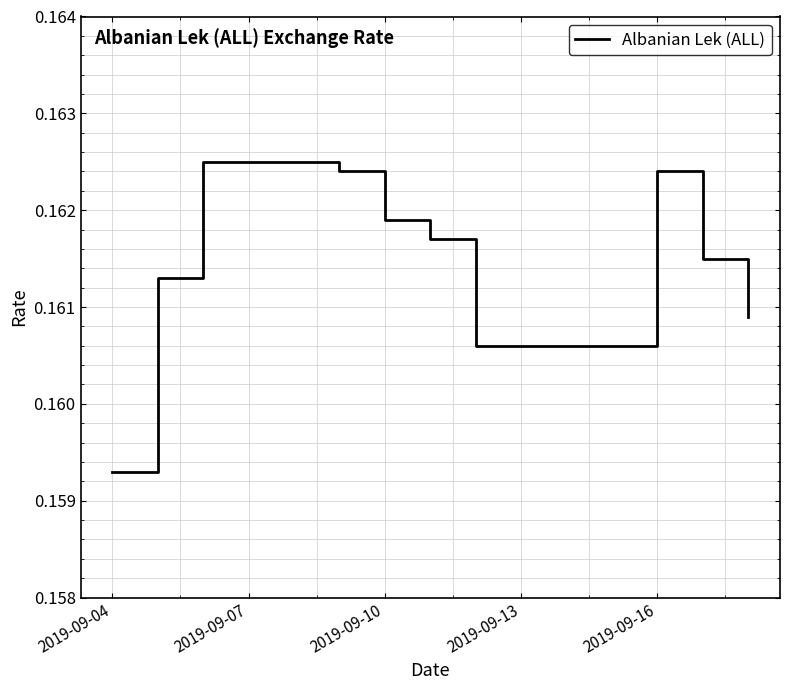

How many distinct data groups are displayed?

1